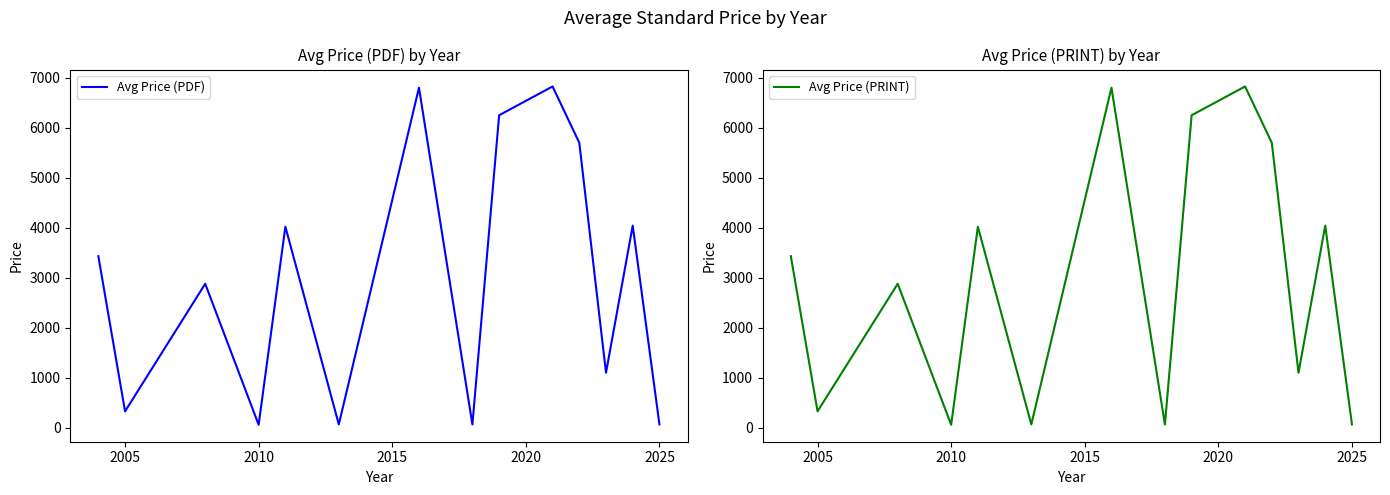

What is the average value of the Avg Price (PRINT) series?

2974.9